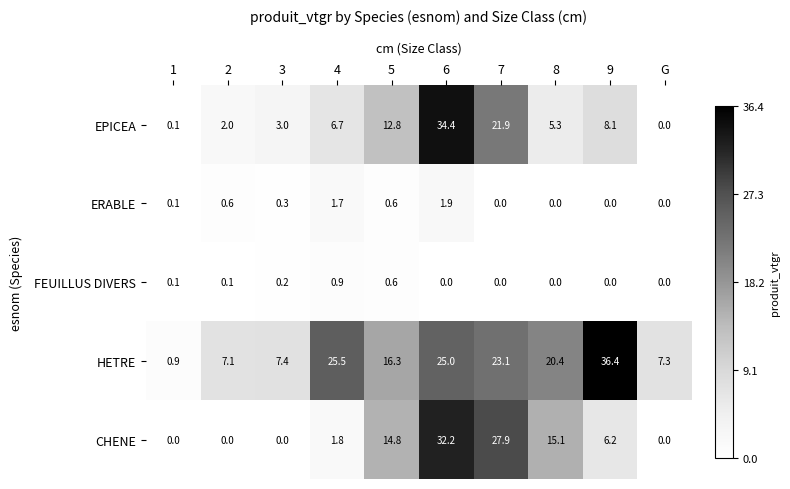

What is the sum of the EPICEA values at 7 and 4?

28.6